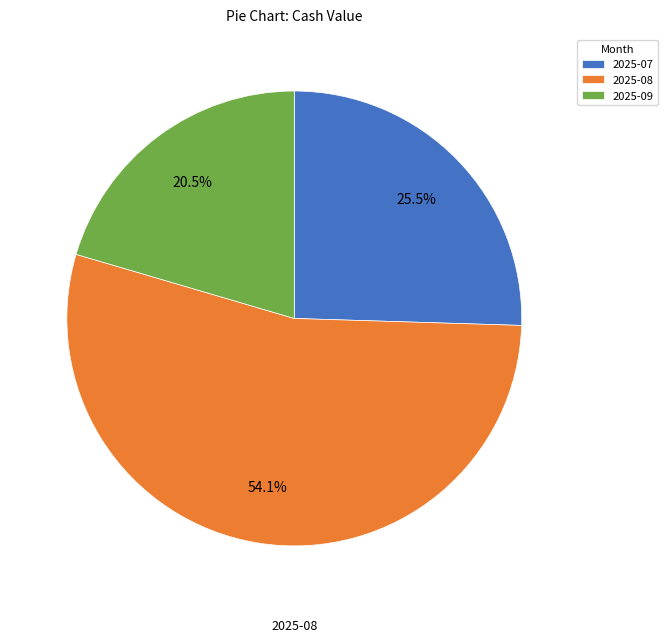

How many slices are in this pie chart?

3